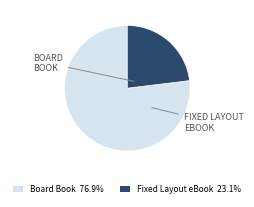

Is Board Book 76.9% the majority of the pie?

Yes